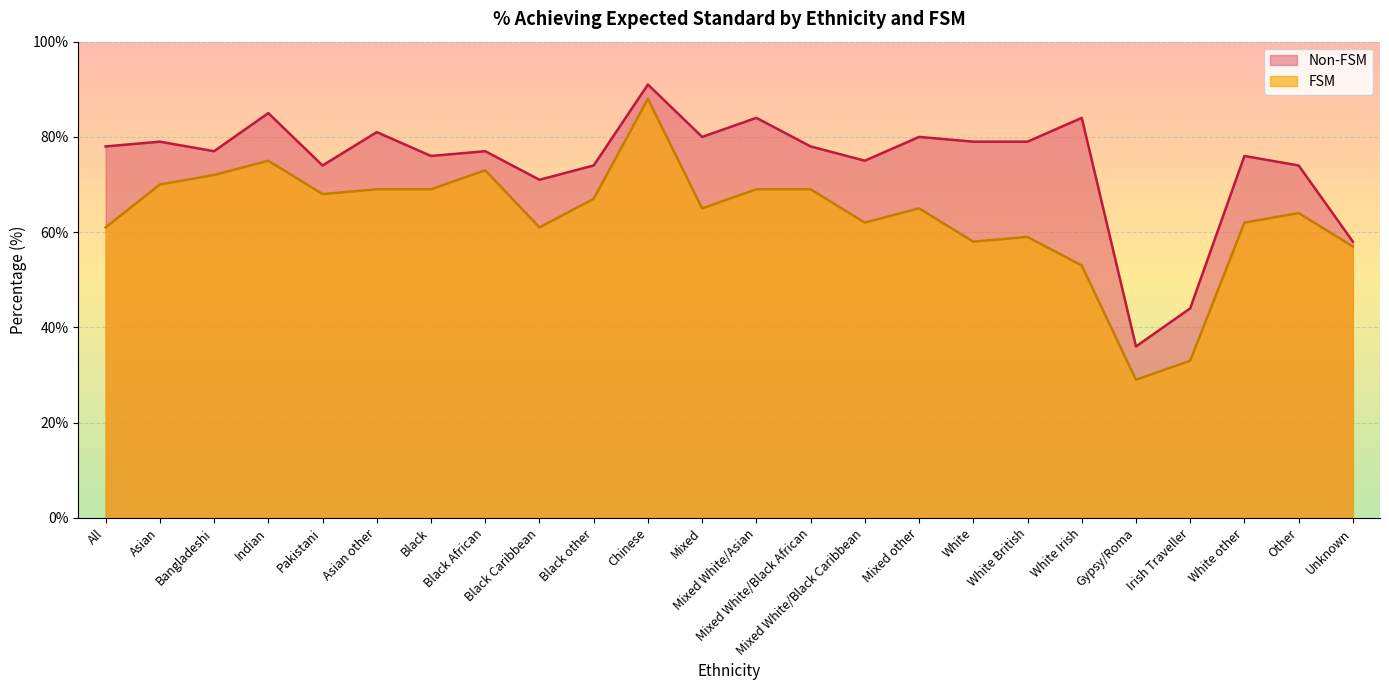

In Non-FSM, how many points are lower than both neighbors (excluding endpoints)?

7